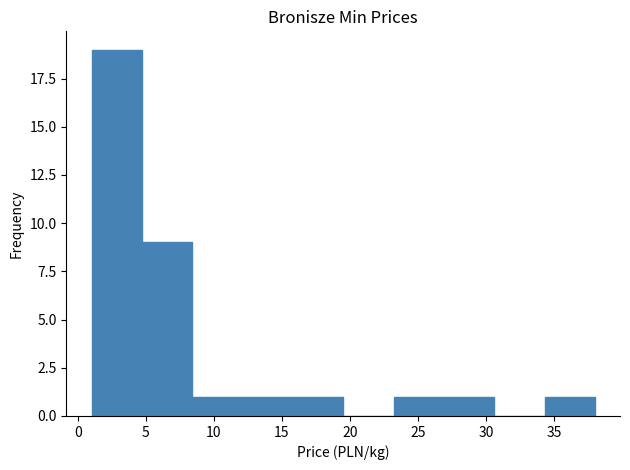

Reading left to right, transcribe this chart: for each bar, give the range it covers on the x-axis and its height. Neither the bar edges nor the heights are printed on the chart, so give them approximately, as read against the axes.

1.0 to 4.7: 19
4.7 to 8.4: 9
8.4 to 12.1: 1
12.1 to 15.8: 1
15.8 to 19.5: 1
19.5 to 23.2: 0
23.2 to 26.9: 1
26.9 to 30.6: 1
30.6 to 34.3: 0
34.3 to 38.0: 1